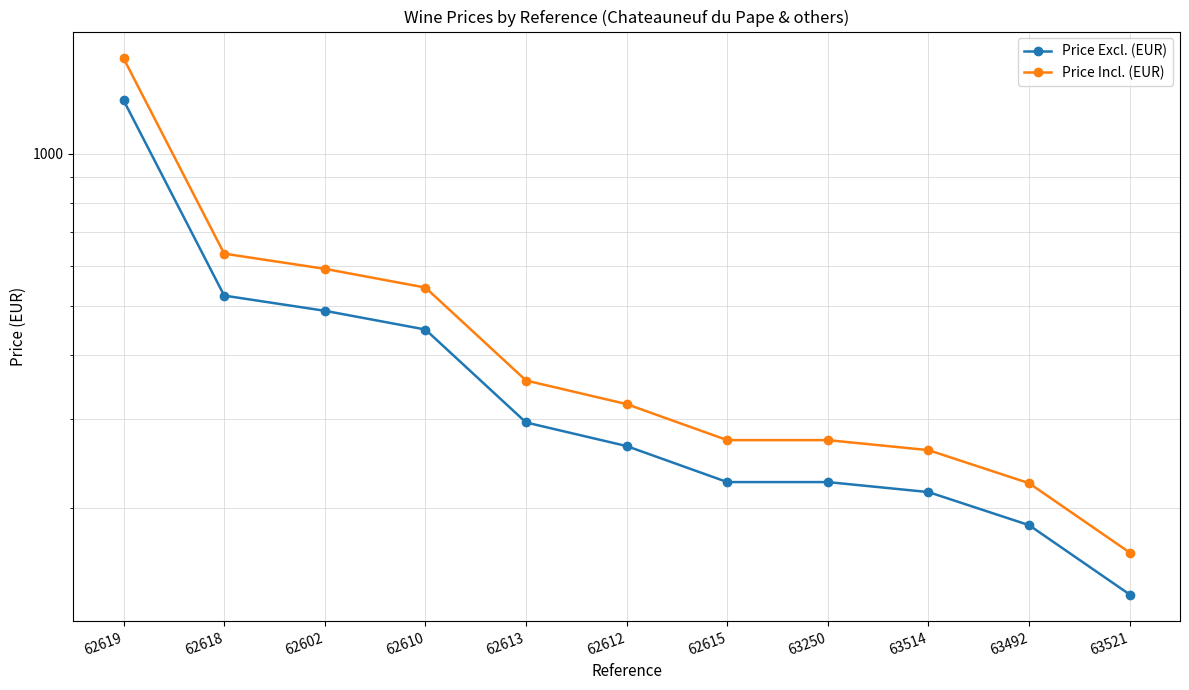

Reading right to left, list all the values displayed in this chart.

Price Excl. (EUR): 135.0	185.0	215.0	225.0	225.0	265.0	295.0	450.0	490.0	525.0	1275.0
Price Incl. (EUR): 163.3	223.8	260.1	272.2	272.2	320.6	356.9	544.5	592.9	635.2	1542.8